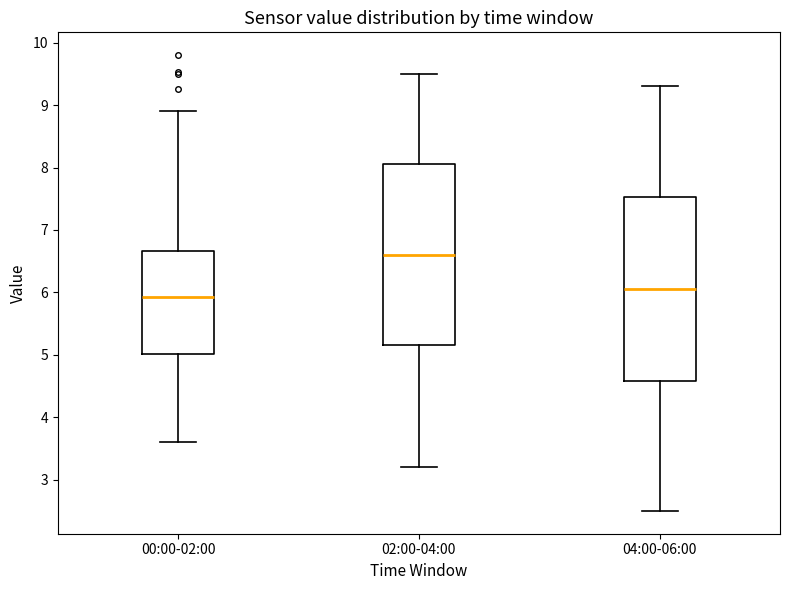

Reading left to right, transcribe this box plot: for each box, give where its median line is, the range the box spans, and where its two whiskers end, as read against the y-axis. The values are not printed on the chart, so give them approximately, as read against the axis.

00:00-02:00: median 5.9, box 5.0 to 6.7, whiskers 3.6 to 8.9
02:00-04:00: median 6.6, box 5.2 to 8.1, whiskers 3.2 to 9.5
04:00-06:00: median 6.1, box 4.6 to 7.5, whiskers 2.5 to 9.3